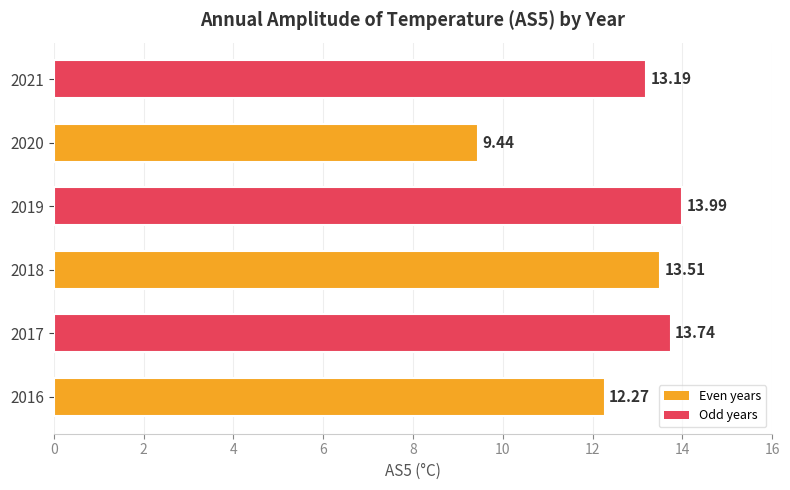

What is the change in value from 2017 to 2020?

-4.3